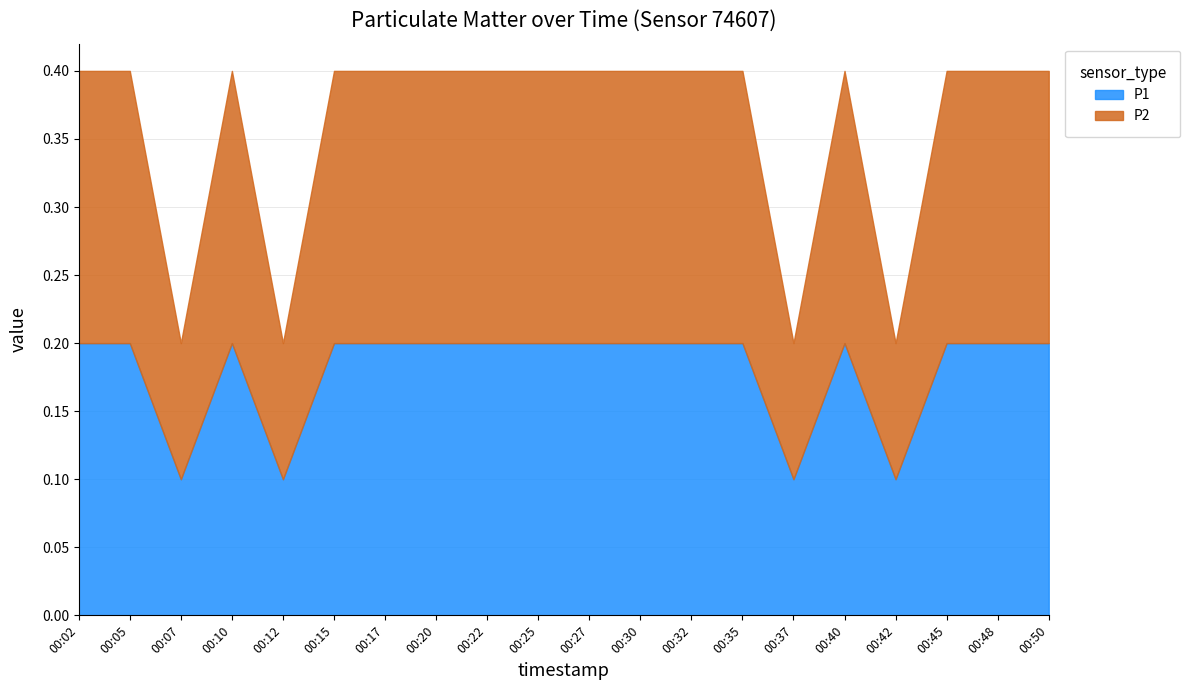

Reading left to right, list all the values displayed in this chart.

P1: 0.2	0.2	0.1	0.2	0.1	0.2	0.2	0.2	0.2	0.2	0.2	0.2	0.2	0.2	0.1	0.2	0.1	0.2	0.2	0.2
P2: 0.2	0.2	0.1	0.2	0.1	0.2	0.2	0.2	0.2	0.2	0.2	0.2	0.2	0.2	0.1	0.2	0.1	0.2	0.2	0.2